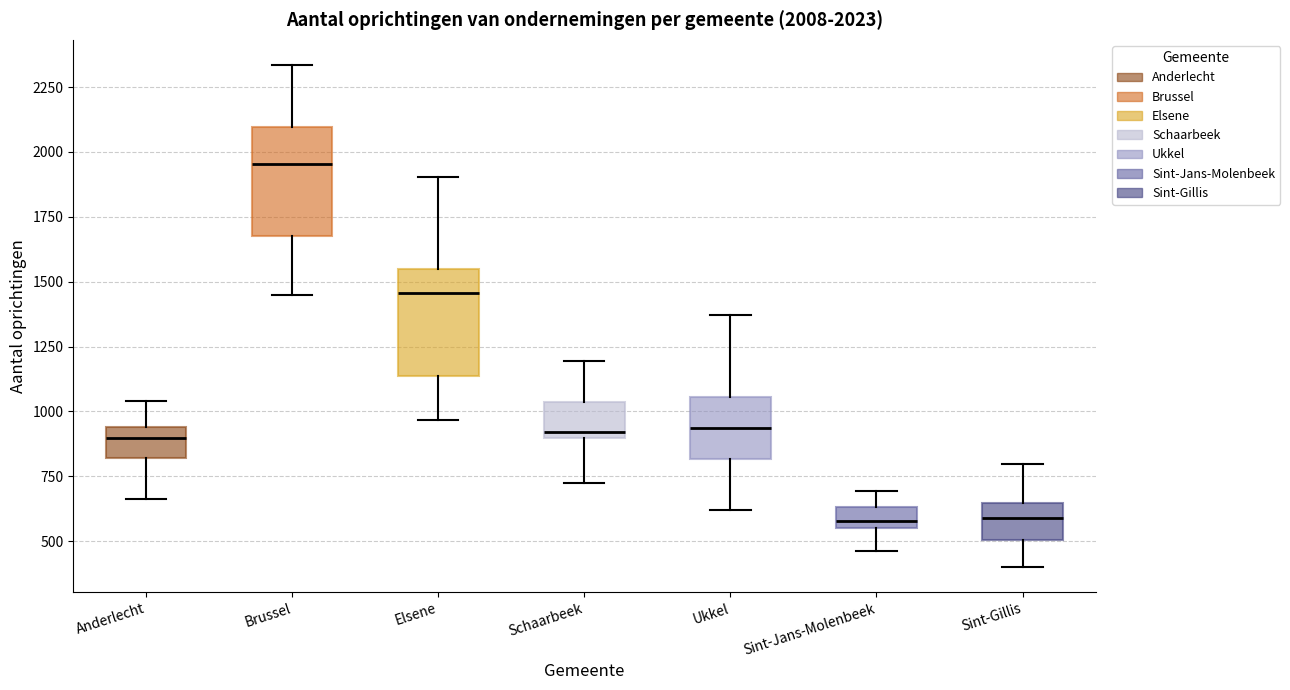

Which box's median line is the highest?

Brussel